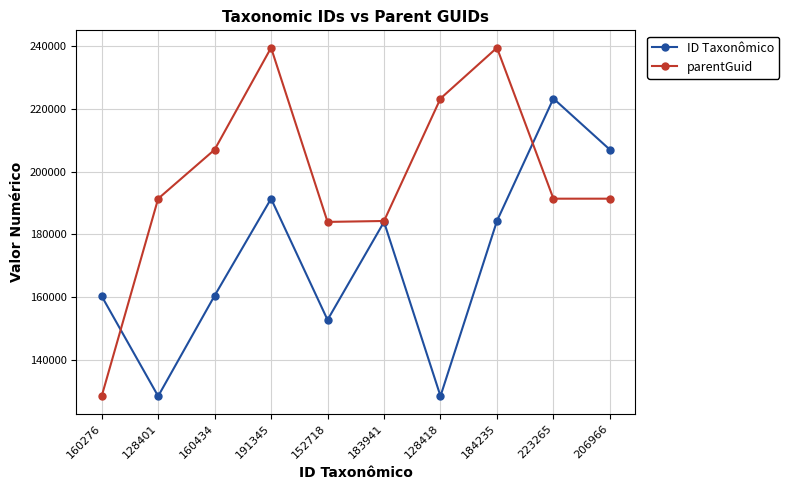

The value of ID Taxonômico at 160434 is 160434. True or false?

True